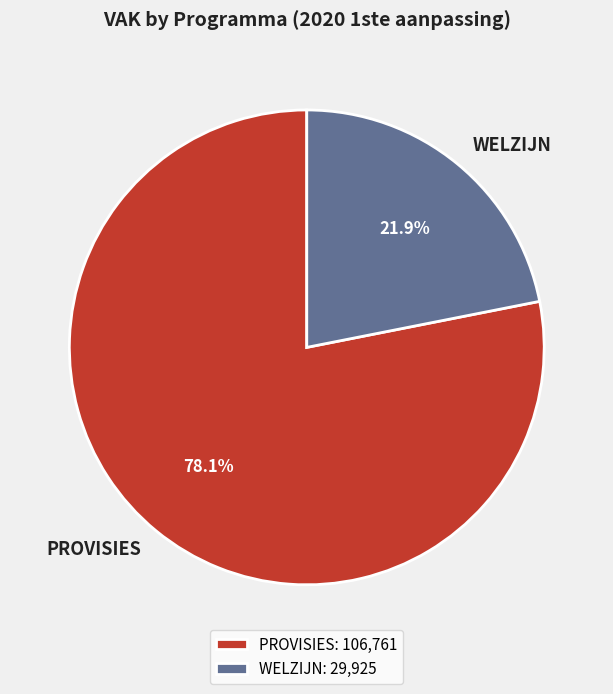

What is the largest slice in the pie chart?

PROVISIES